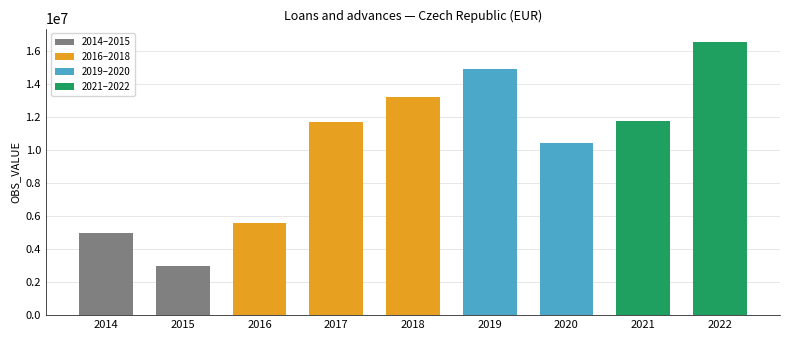

Does the chart contain stacked bars?

No